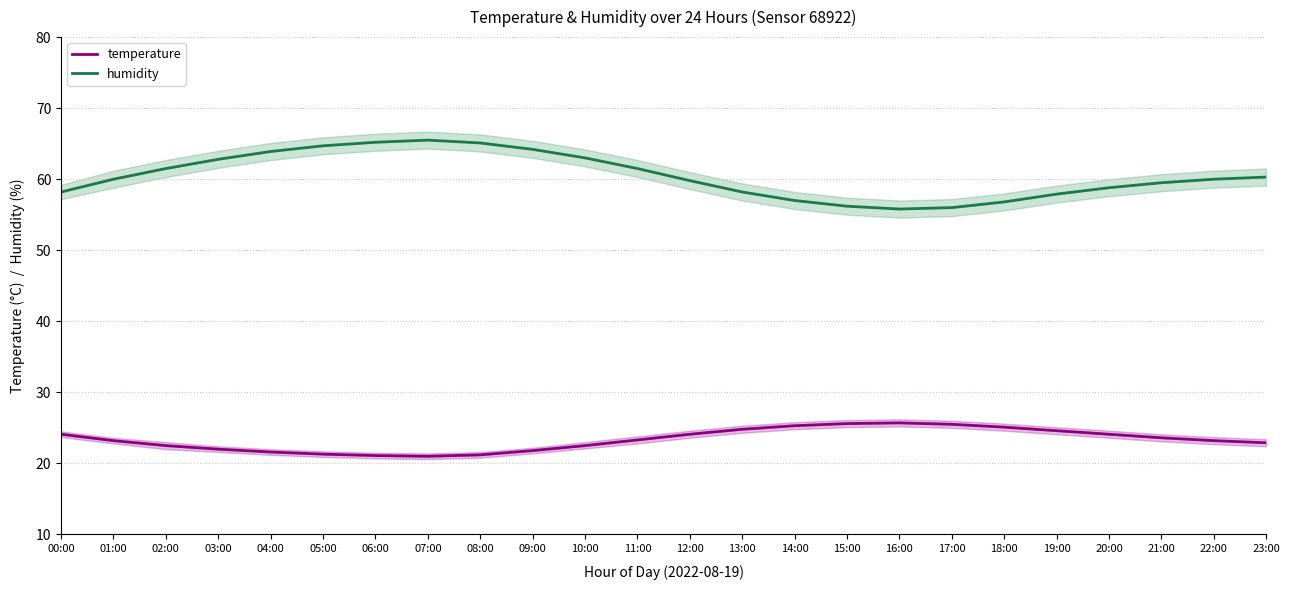

What is the value of the temperature point at the 8th from the left?

21.0